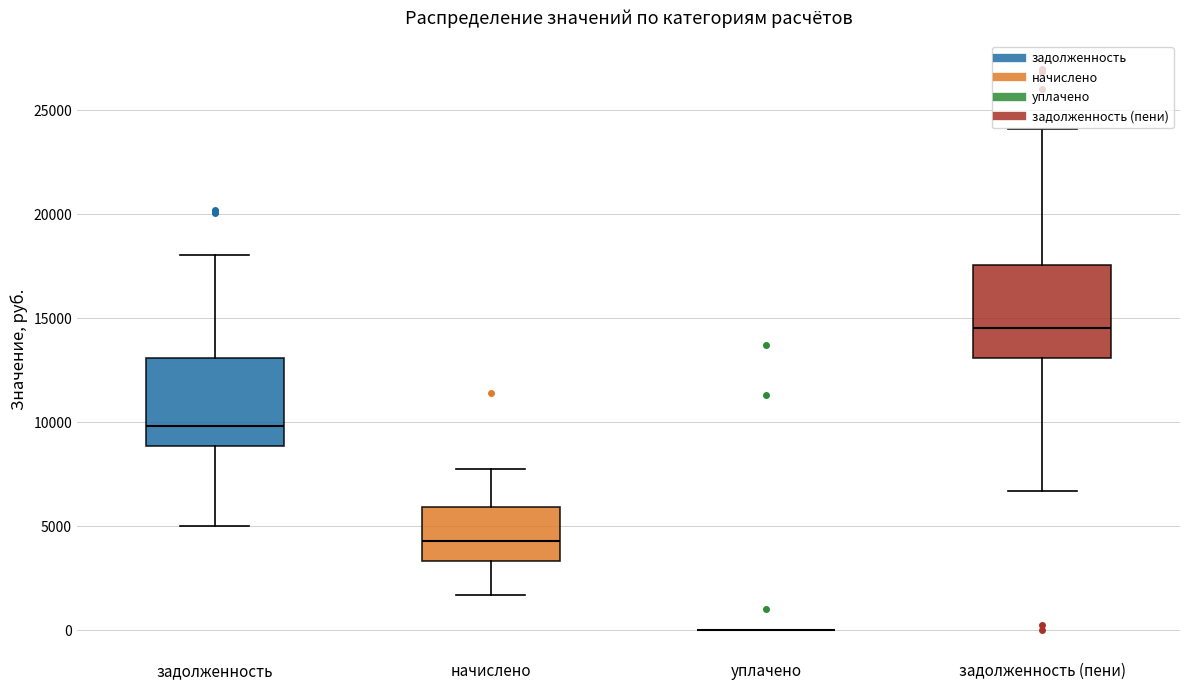

Where does the median line of the box for начислено sit on the y-axis? The values are not printed on the chart, so give them approximately, as read against the axis.

4500